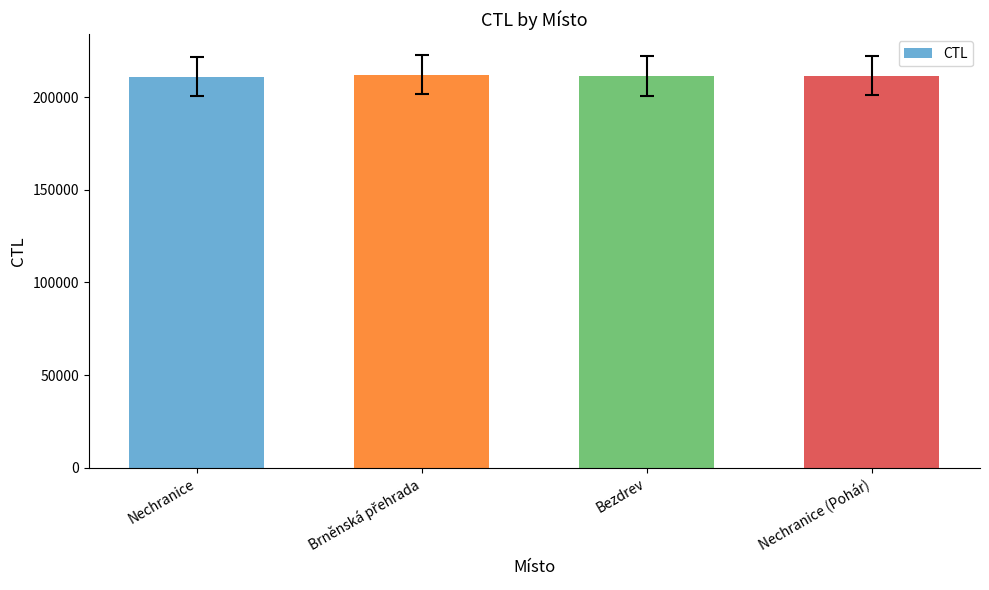

Are the bars grouped side by side (vs. stacked)?

No